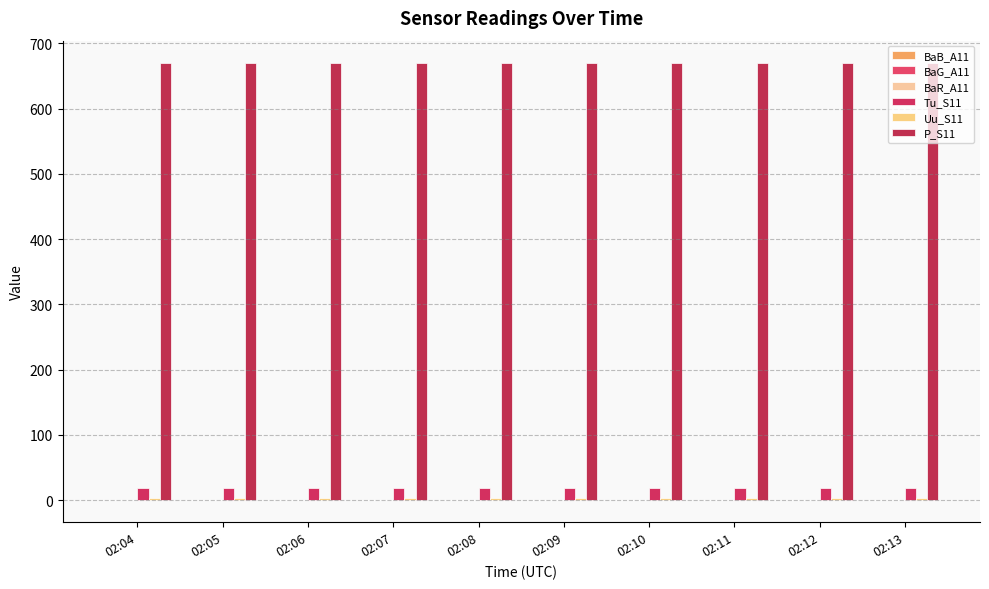

At which label does BaR_A11 first exceed 0?

02:04